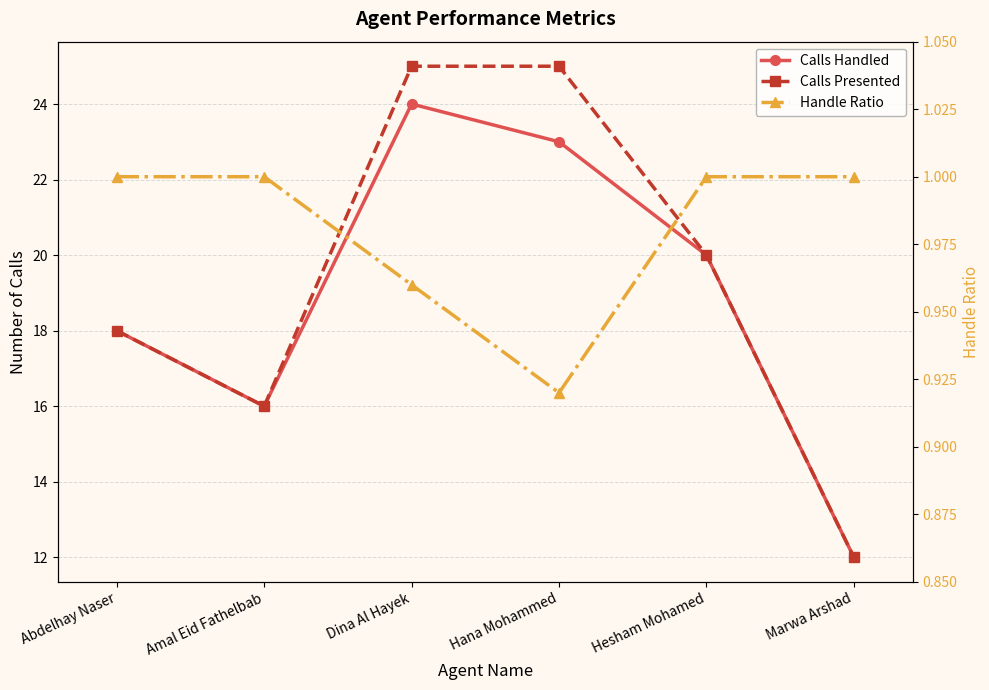

The Handle Ratio series shows 1.0 at Hesham Mohamed. True or false?

True